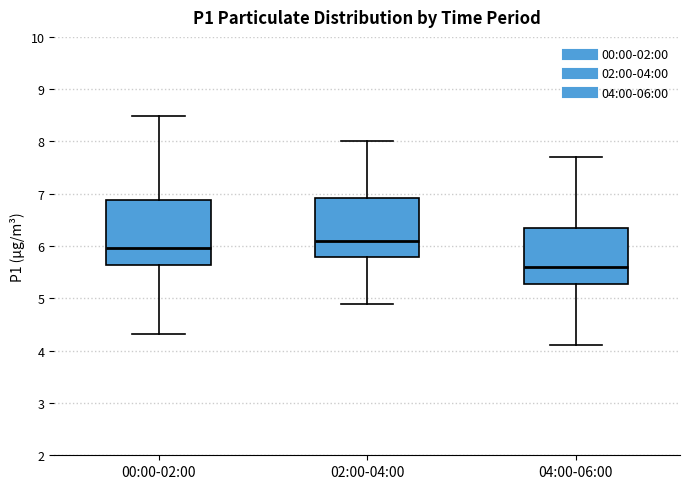

Reading left to right, transcribe this box plot: for each box, give where its median line is, the range the box spans, and where its two whiskers end, as read against the y-axis. The values are not printed on the chart, so give them approximately, as read against the axis.

00:00-02:00: median 6.0, box 5.6 to 6.9, whiskers 4.3 to 8.5
02:00-04:00: median 6.1, box 5.8 to 6.9, whiskers 4.9 to 8.0
04:00-06:00: median 5.6, box 5.3 to 6.4, whiskers 4.1 to 7.7